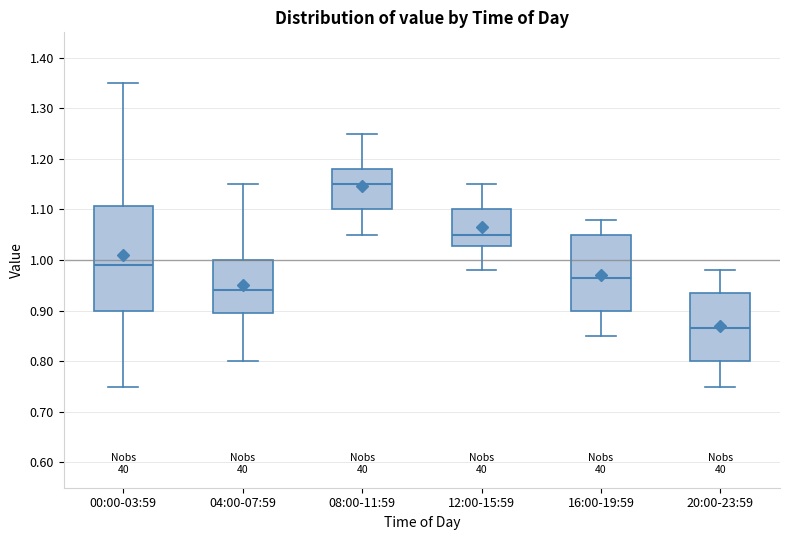

Reading left to right, read every box against the y-axis: the position of its median line, the range the box covers, and the ends of its whiskers. The values are not printed on the chart, so give them approximately, as read against the axis.

00:00-03:59: median 0.99, box 0.90 to 1.11, whiskers 0.75 to 1.35
04:00-07:59: median 0.94, box 0.90 to 1.00, whiskers 0.80 to 1.15
08:00-11:59: median 1.15, box 1.10 to 1.18, whiskers 1.05 to 1.25
12:00-15:59: median 1.05, box 1.03 to 1.10, whiskers 0.98 to 1.15
16:00-19:59: median 0.97, box 0.90 to 1.05, whiskers 0.85 to 1.08
20:00-23:59: median 0.87, box 0.80 to 0.94, whiskers 0.75 to 0.98